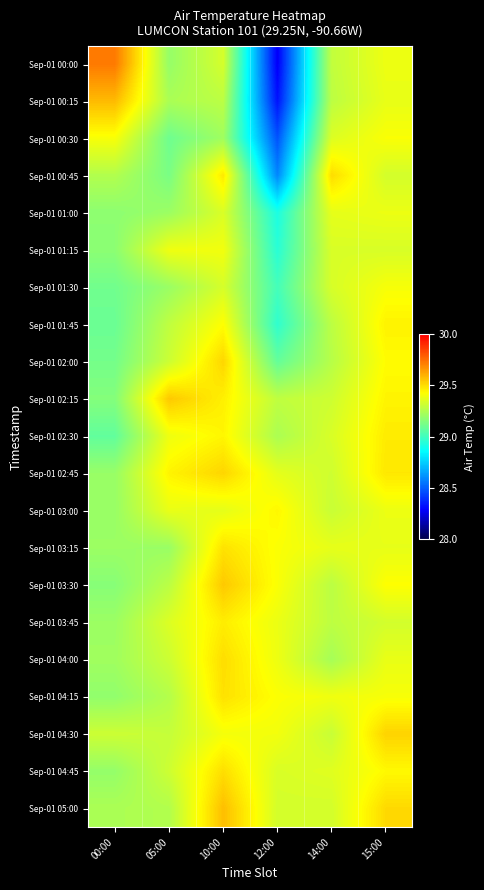

Reading left to right, list all the values displayed in this chart.

Sep-01 00:00: 00:00=29.7	05:00=29.2	10:00=29.3	12:00=28.3	14:00=29.3	15:00=29.4
Sep-01 00:15: 00:00=29.6	05:00=29.2	10:00=29.3	12:00=28.3	14:00=29.3	15:00=29.4
Sep-01 00:30: 00:00=29.4	05:00=29.1	10:00=29.2	12:00=28.5	14:00=29.3	15:00=29.4
Sep-01 00:45: 00:00=29.3	05:00=29.1	10:00=29.5	12:00=28.6	14:00=29.5	15:00=29.3
Sep-01 01:00: 00:00=29.2	05:00=29.2	10:00=29.3	12:00=28.9	14:00=29.4	15:00=29.4
Sep-01 01:15: 00:00=29.2	05:00=29.4	10:00=29.4	12:00=28.9	14:00=29.3	15:00=29.3
Sep-01 01:30: 00:00=29.1	05:00=29.2	10:00=29.3	12:00=29.0	14:00=29.3	15:00=29.4
Sep-01 01:45: 00:00=29.1	05:00=29.3	10:00=29.4	12:00=29.0	14:00=29.3	15:00=29.5
Sep-01 02:00: 00:00=29.1	05:00=29.3	10:00=29.5	12:00=29.1	14:00=29.3	15:00=29.4
Sep-01 02:15: 00:00=29.2	05:00=29.5	10:00=29.5	12:00=29.3	14:00=29.3	15:00=29.4
Sep-01 02:30: 00:00=29.1	05:00=29.4	10:00=29.4	12:00=29.2	14:00=29.3	15:00=29.5
Sep-01 02:45: 00:00=29.2	05:00=29.5	10:00=29.5	12:00=29.4	14:00=29.3	15:00=29.5
Sep-01 03:00: 00:00=29.2	05:00=29.4	10:00=29.4	12:00=29.4	14:00=29.3	15:00=29.4
Sep-01 03:15: 00:00=29.2	05:00=29.2	10:00=29.5	12:00=29.4	14:00=29.4	15:00=29.4
Sep-01 03:30: 00:00=29.2	05:00=29.3	10:00=29.5	12:00=29.4	14:00=29.3	15:00=29.4
Sep-01 03:45: 00:00=29.2	05:00=29.3	10:00=29.5	12:00=29.4	14:00=29.3	15:00=29.3
Sep-01 04:00: 00:00=29.2	05:00=29.3	10:00=29.5	12:00=29.4	14:00=29.2	15:00=29.4
Sep-01 04:15: 00:00=29.2	05:00=29.3	10:00=29.5	12:00=29.4	14:00=29.4	15:00=29.4
Sep-01 04:30: 00:00=29.3	05:00=29.3	10:00=29.4	12:00=29.4	14:00=29.3	15:00=29.5
Sep-01 04:45: 00:00=29.2	05:00=29.3	10:00=29.5	12:00=29.3	14:00=29.4	15:00=29.4
Sep-01 05:00: 00:00=29.2	05:00=29.3	10:00=29.6	12:00=29.3	14:00=29.3	15:00=29.5